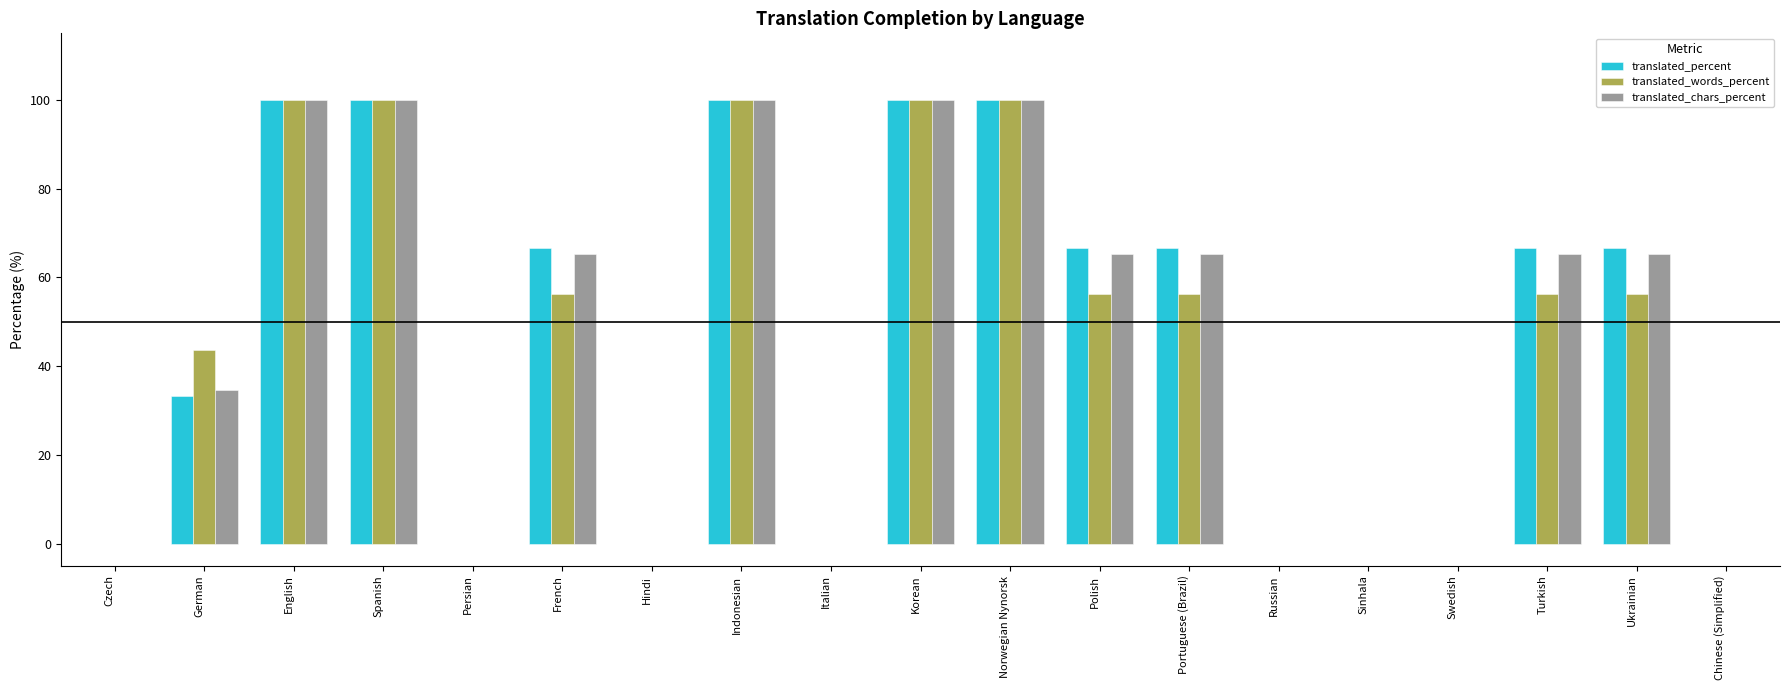

At which label does translated_percent first exceed 66?

English